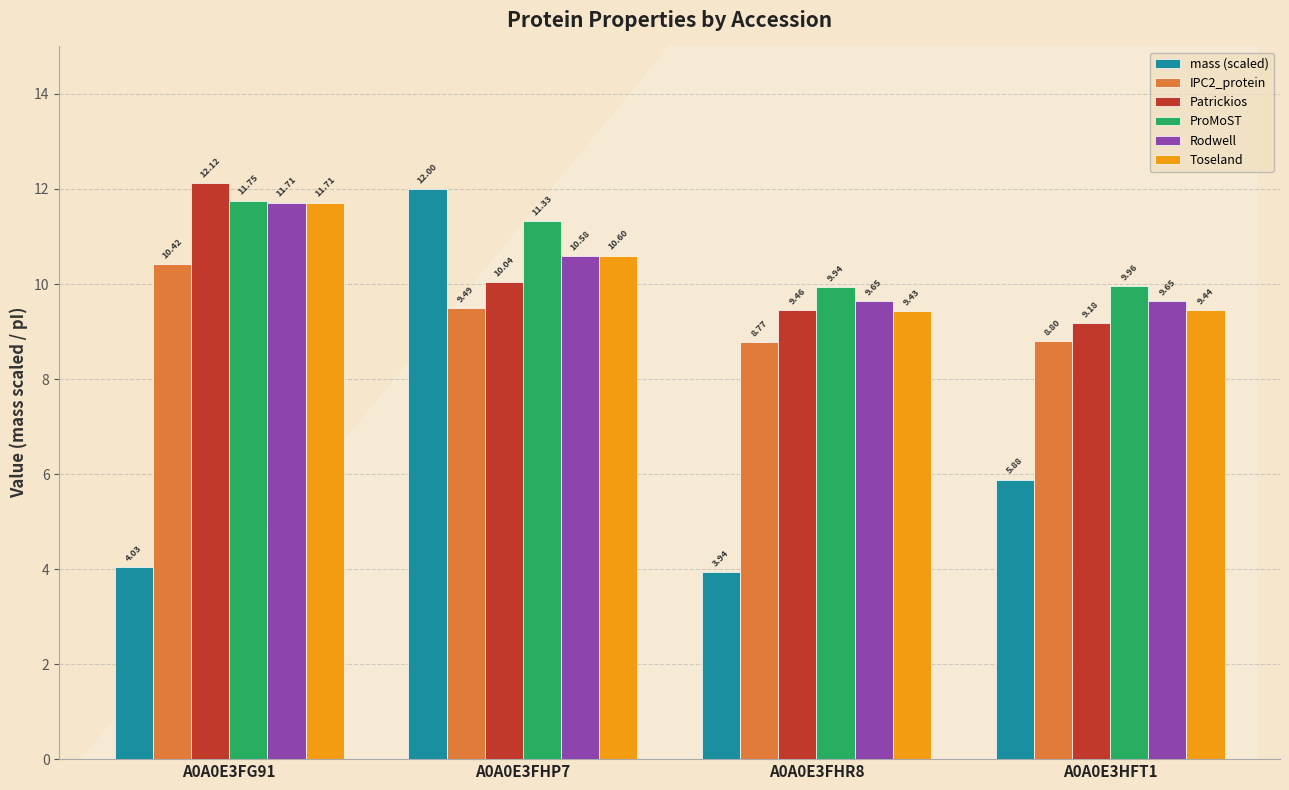

Is it true that Toseland equals 11.7 at A0A0E3FG91?

True